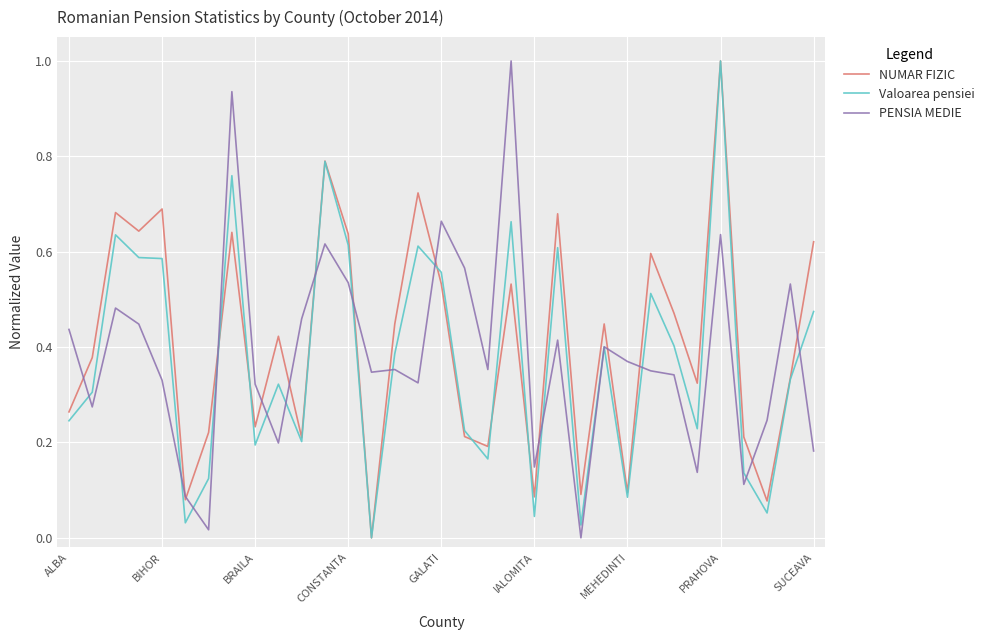

What is the maximum value shown in the chart?

1.0